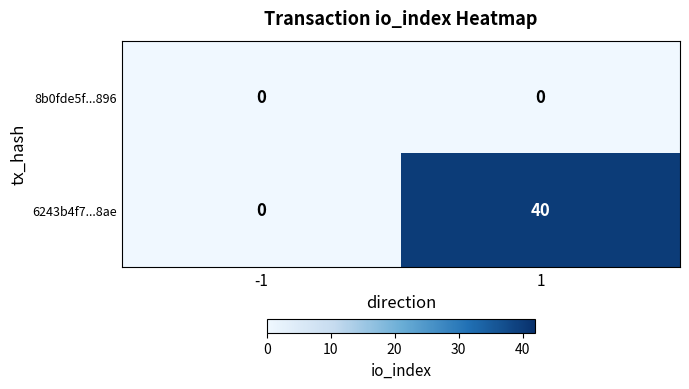

List the series in order of their overall mean, highest first.

6243b4f7...8ae, 8b0fde5f...896